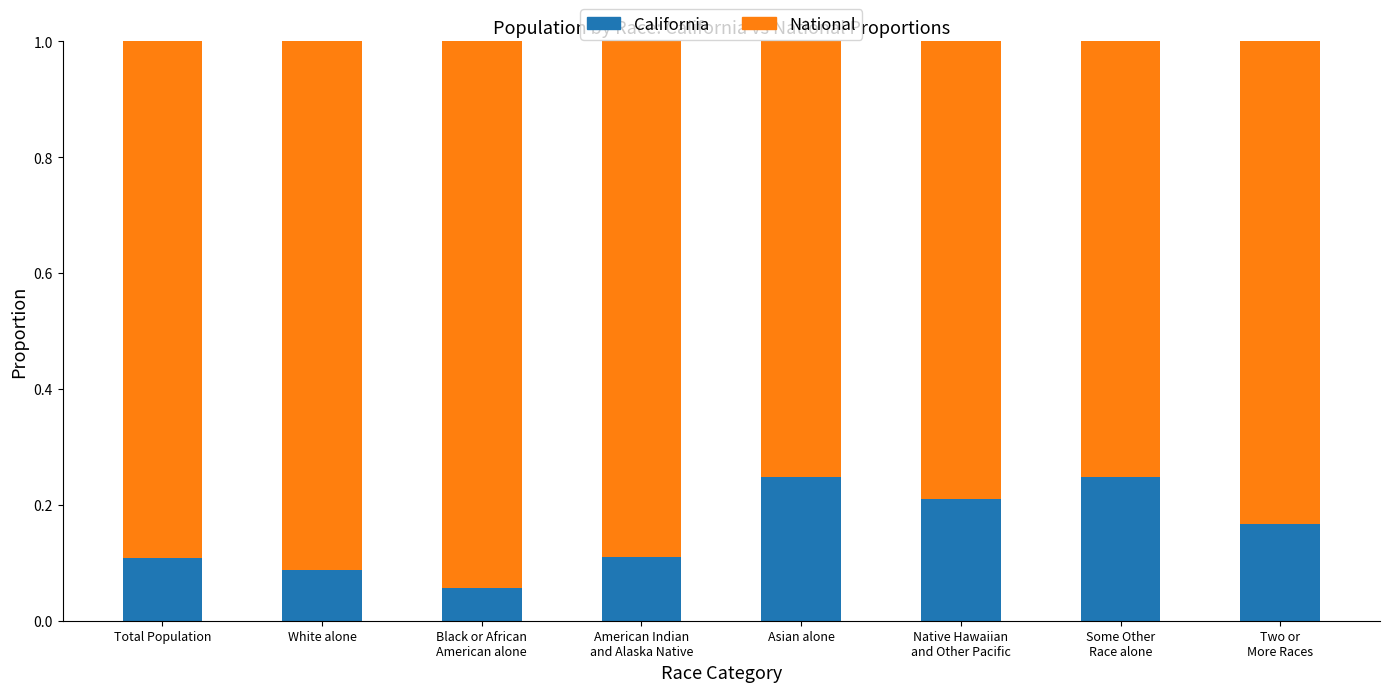

Where is California nearest to the value 0?

Black or African
American alone